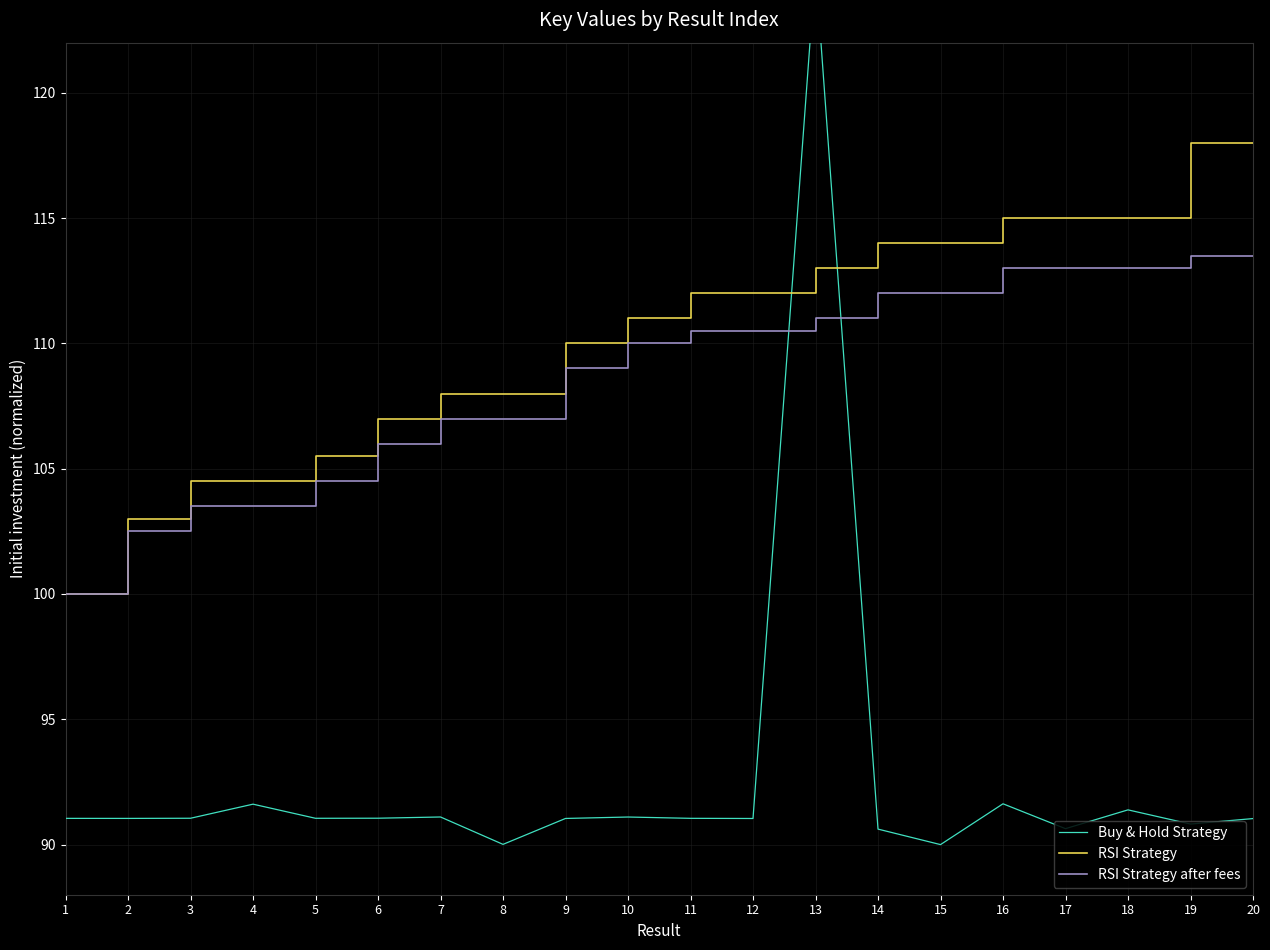

True or false: RSI Strategy has more than 1 points higher than both neighbors.

False